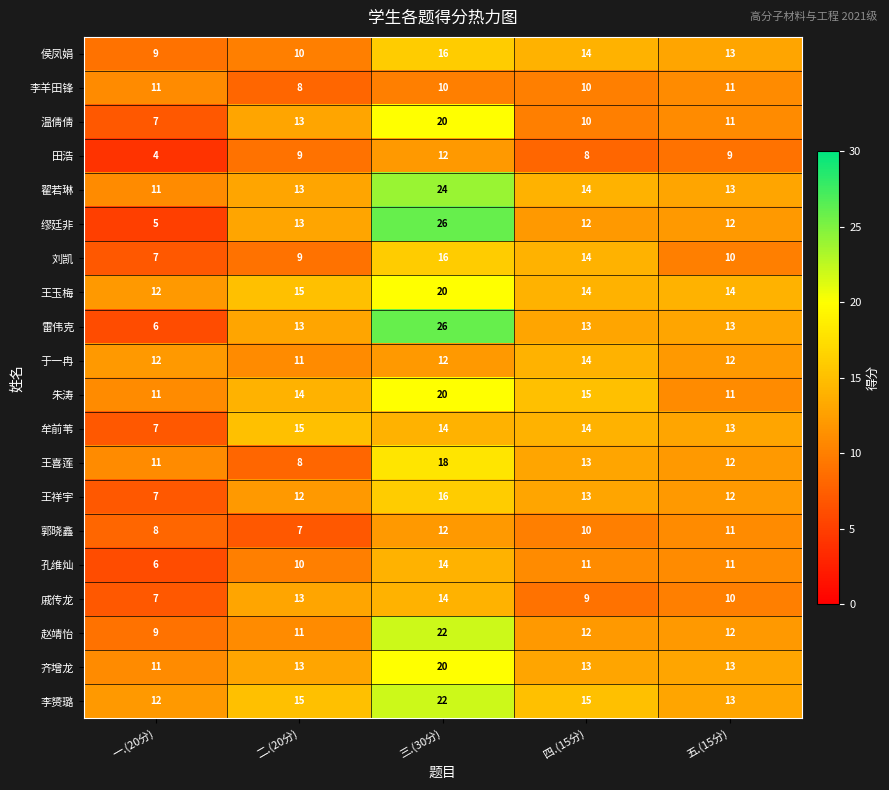

List the labels in order of 刘凯 value, smallest first.

一.(20分), 二.(20分), 五.(15分), 四.(15分), 三.(30分)